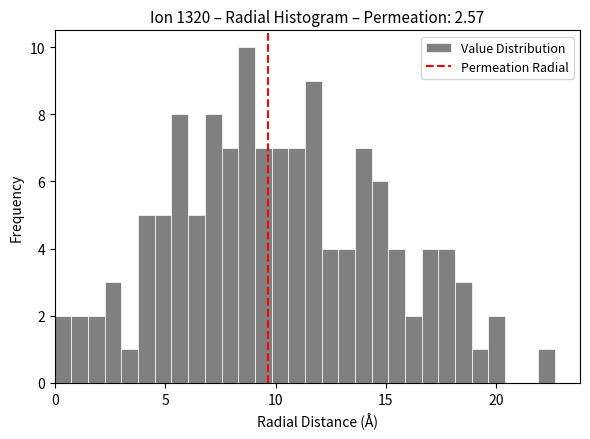

Around what value on the x-axis is the tallest bar? Give the approximate position of its centre, as read against the axis.

8.5